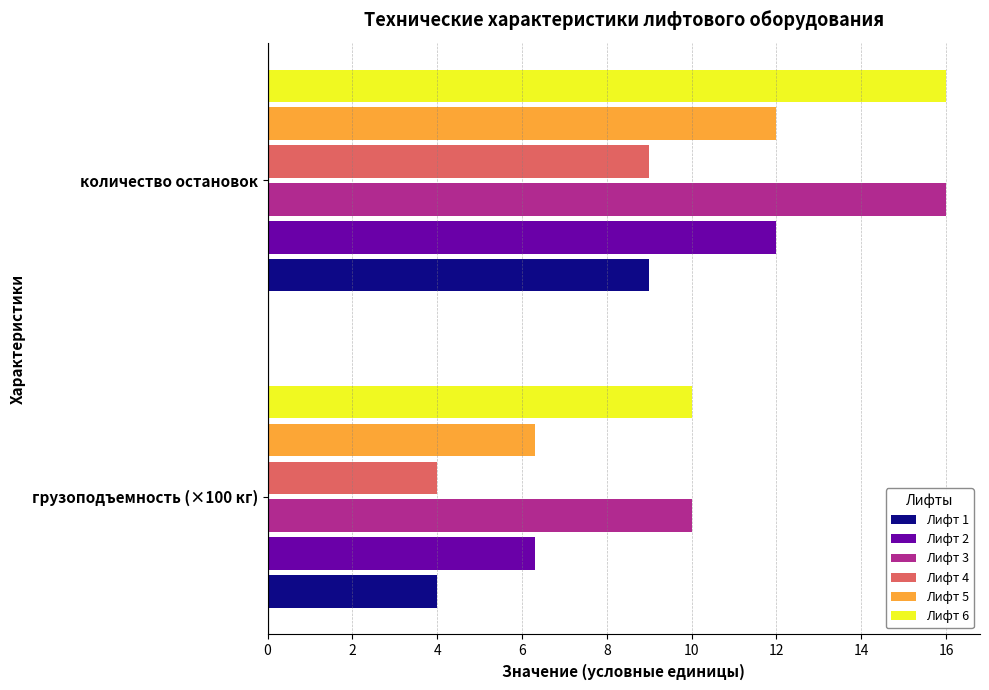

The value of Лифт 3 at количество остановок is 22.4. True or false?

False